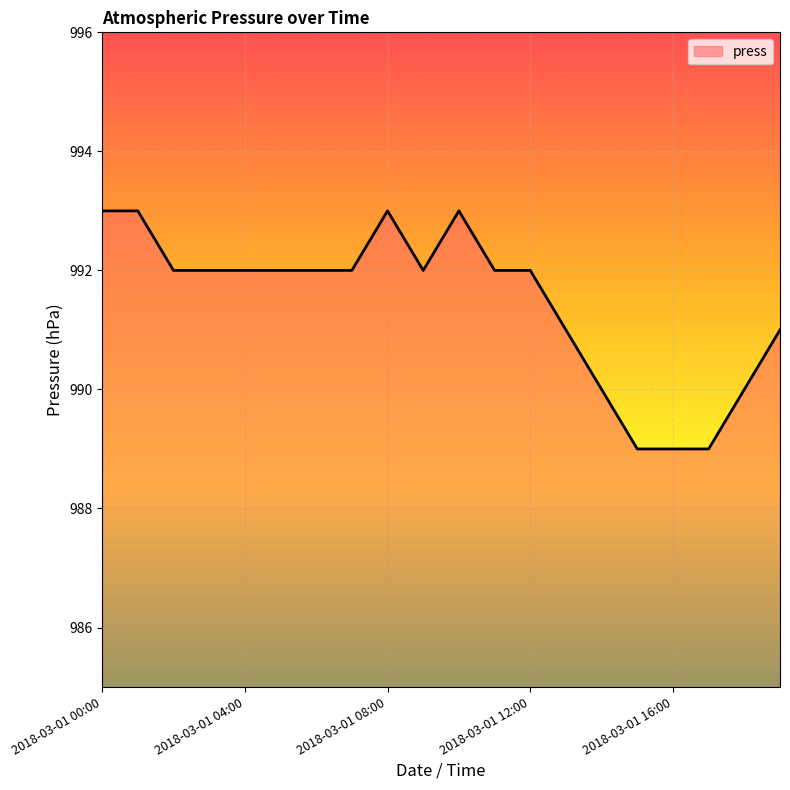

What is the difference between the maximum and minimum values?

4